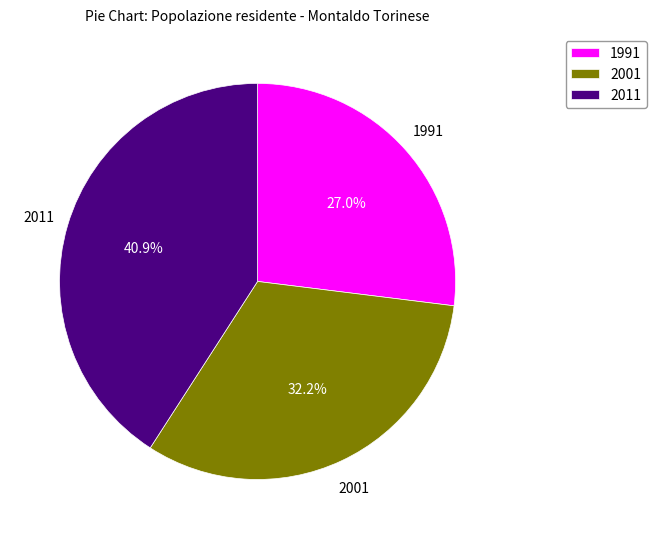

How much of the chart is everything except 2001?

67.8%